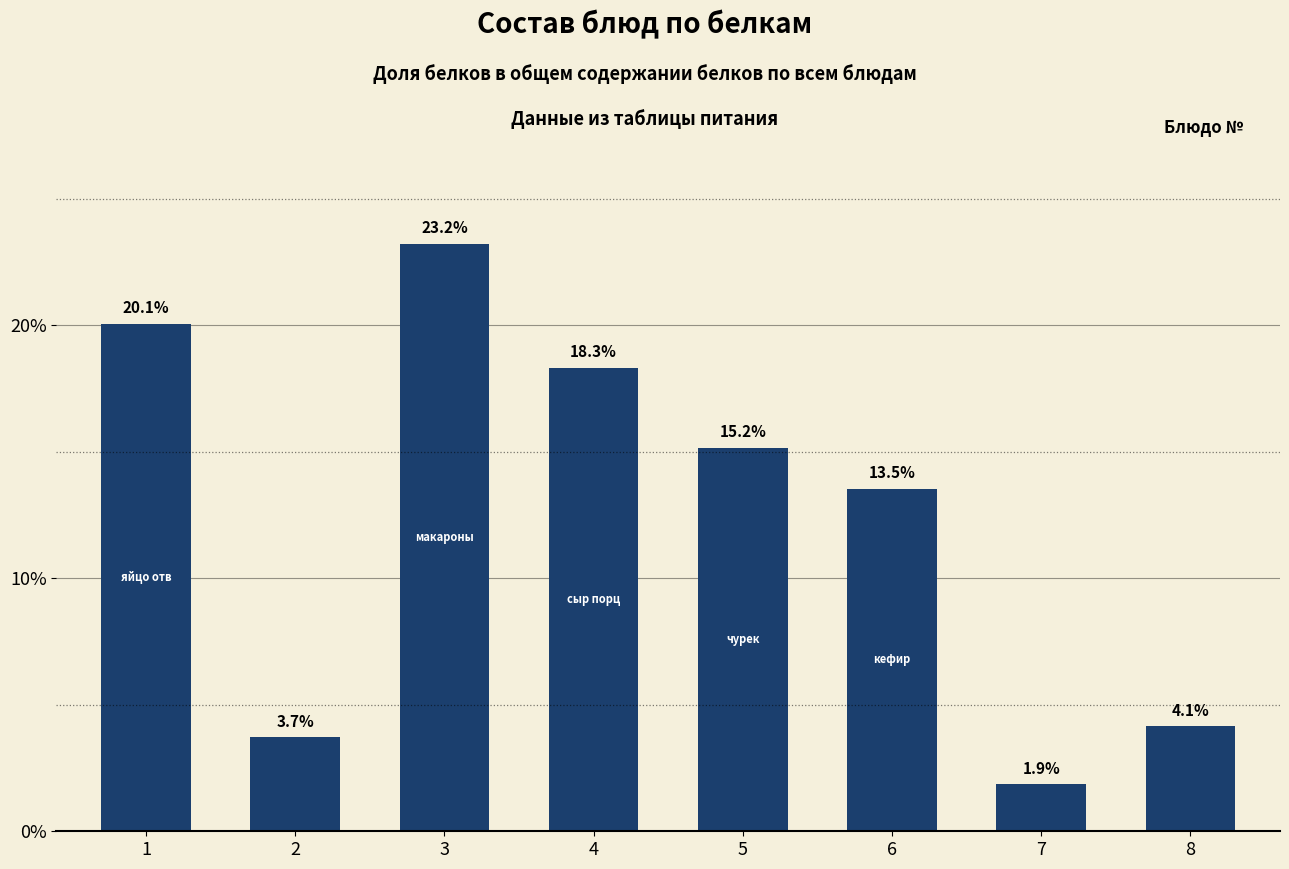

At which category does the chart reach its minimum across all series?

7